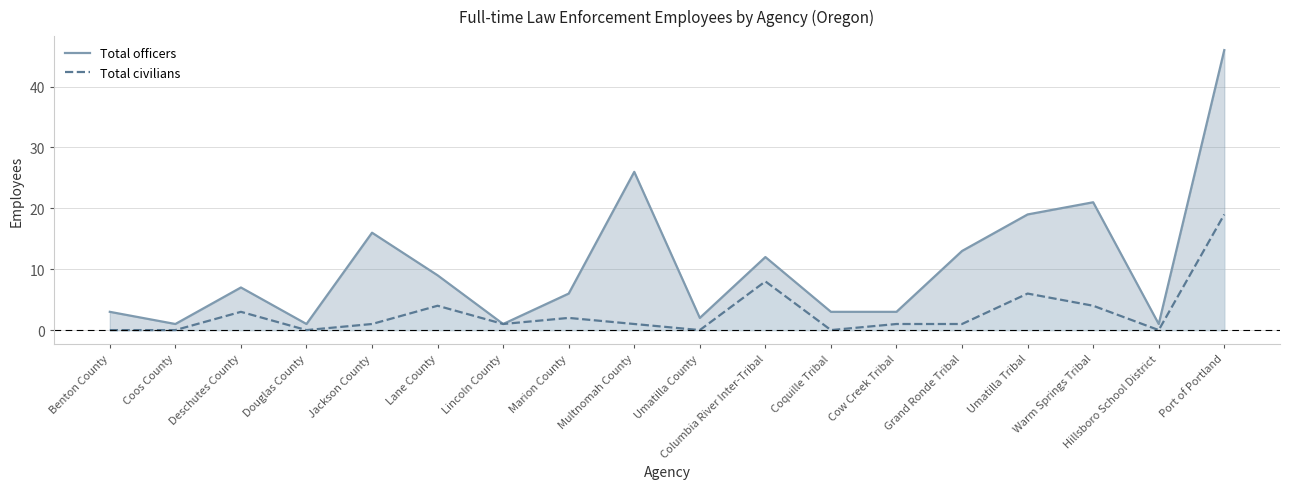

At which category is the sum across all series the highest?

Port of Portland